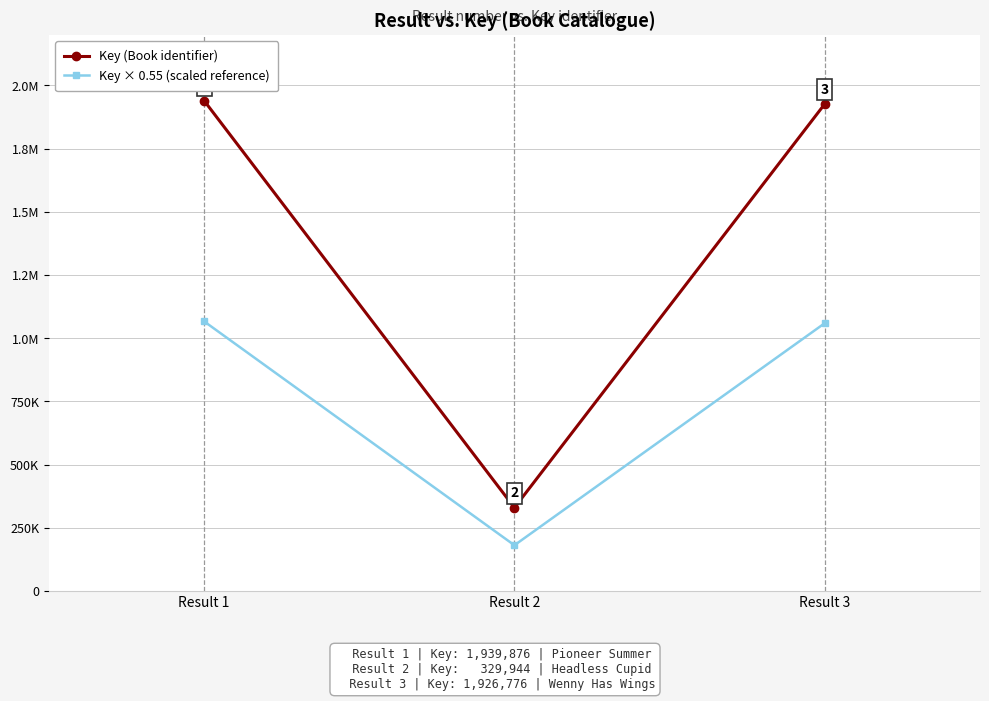

At which category is the sum across all series the highest?

Result 1